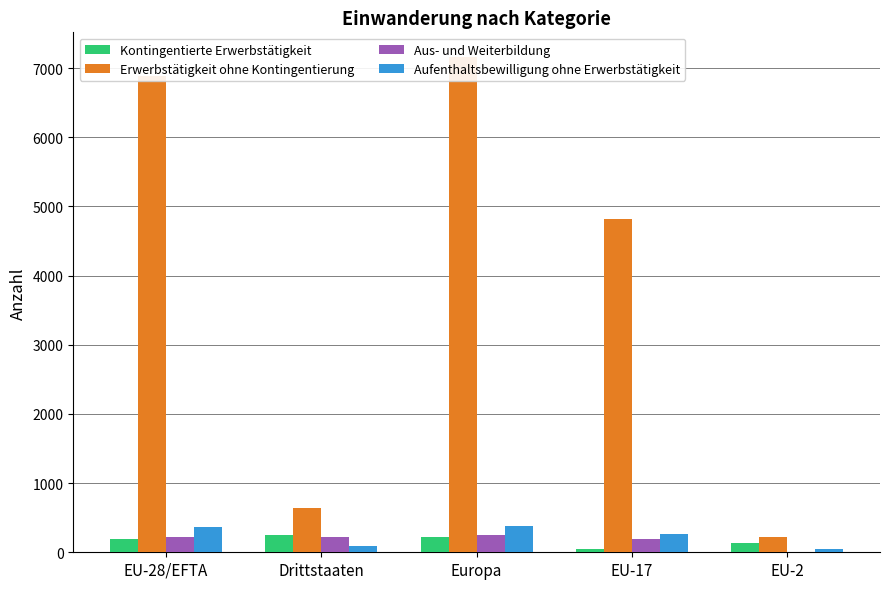

At which category does the chart reach its peak across all series?

Europa